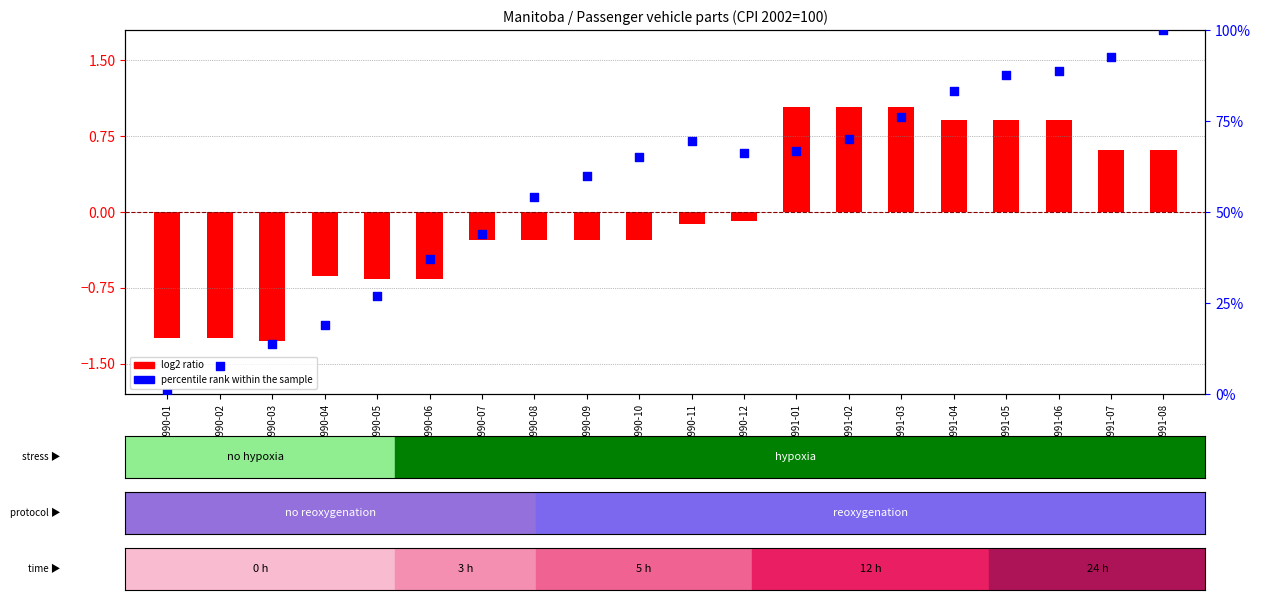

Is the value of log2 ratio at 1990-02 greater than the value of percentile rank within the sample at 1990-02?

No